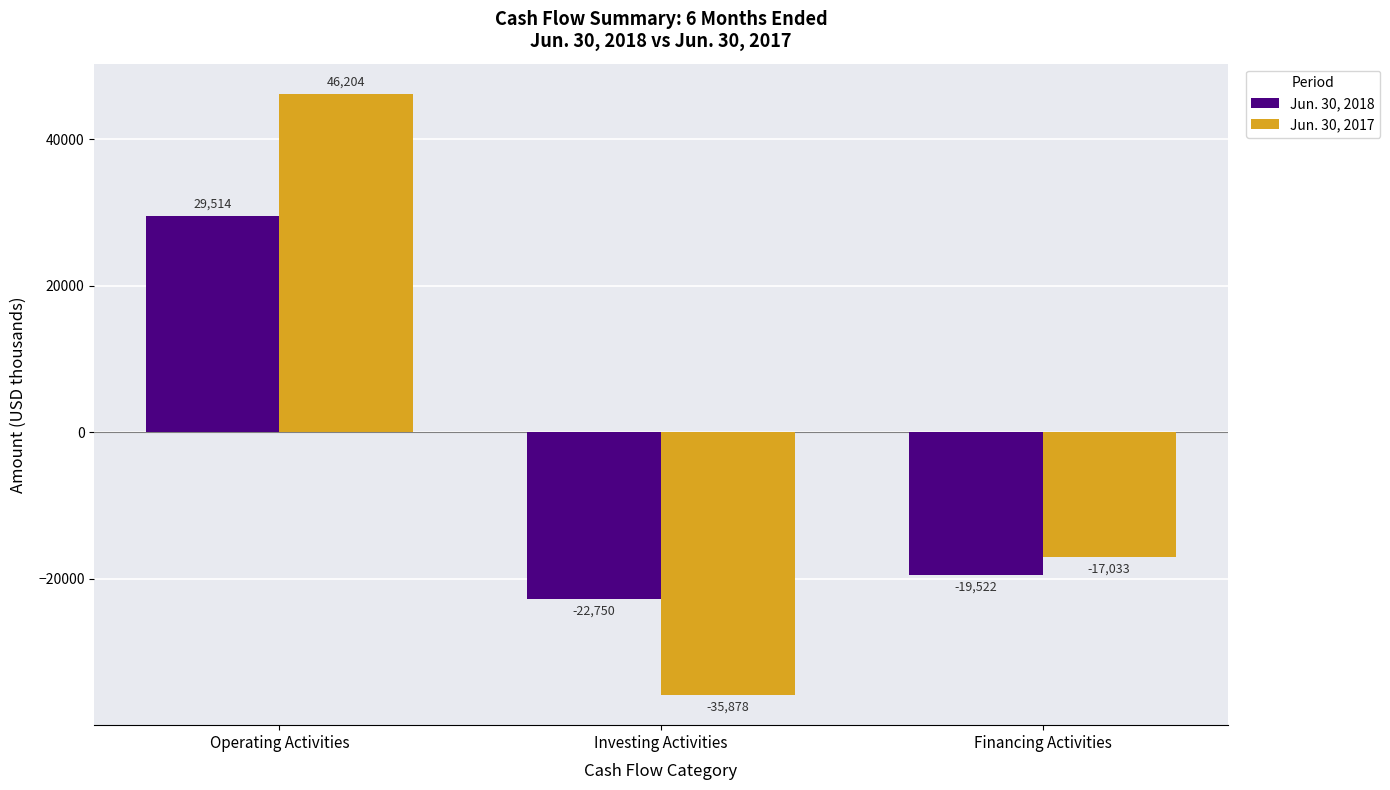

What is the label of the 3rd bar from the left?

Financing Activities